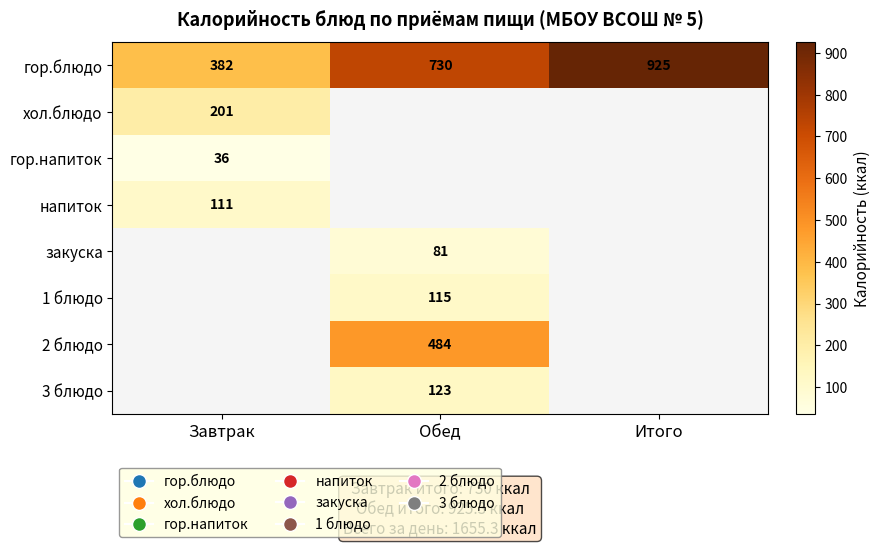

True or false: напиток has a value of 43 at Завтрак.

False